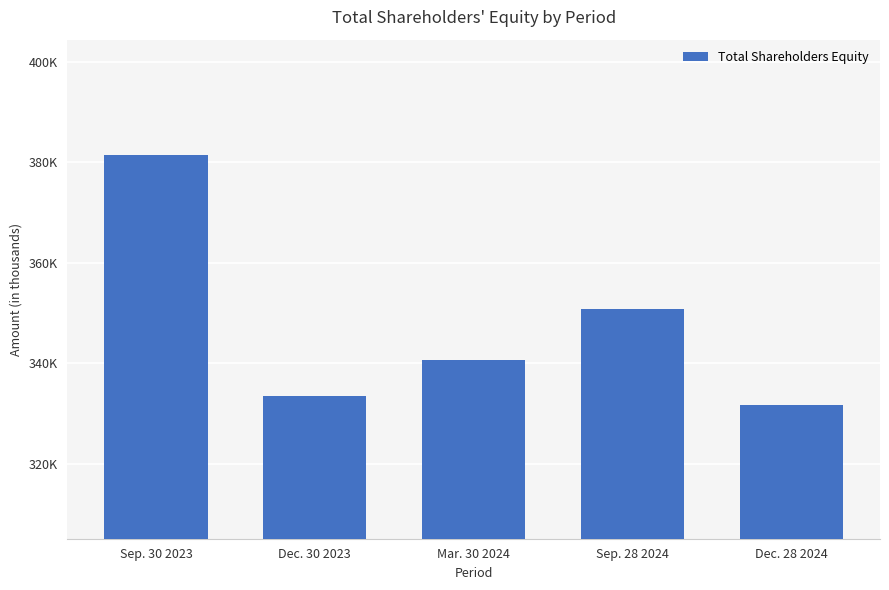

Between Mar. 30 2024 and Dec. 28 2024, which is larger?

Mar. 30 2024